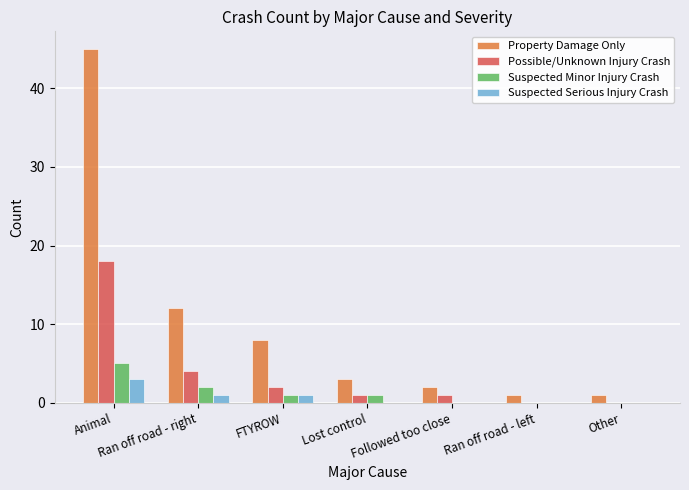

How many distinct data groups are displayed?

4